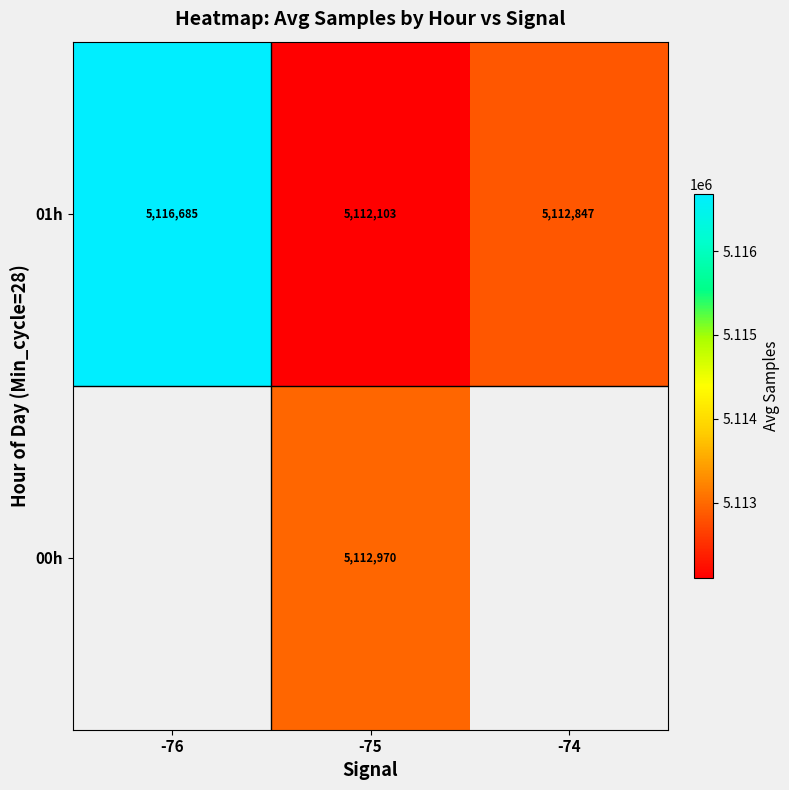

Which series changed the most between -76 and -75?

01h